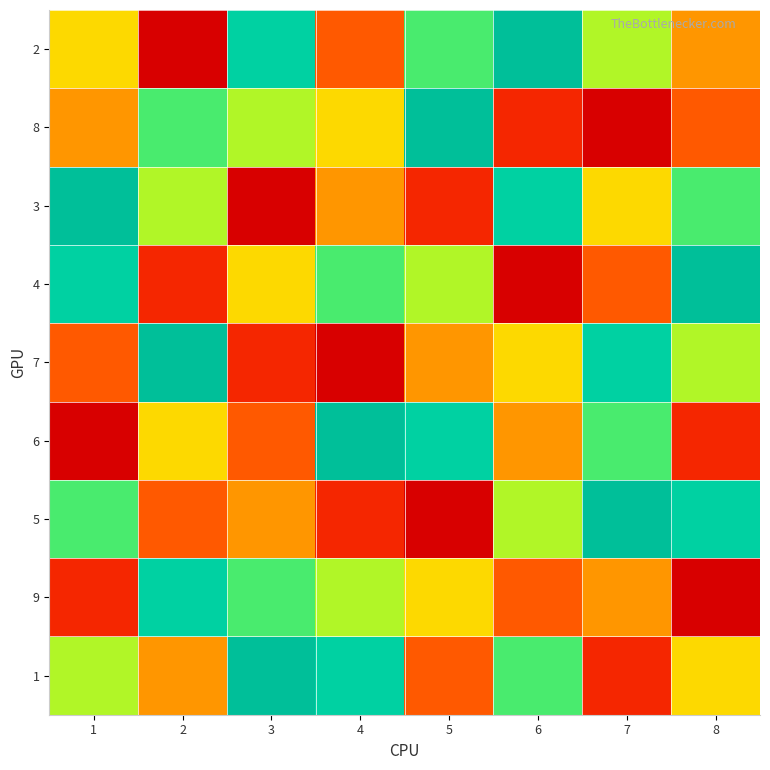

What is the difference between the highest and lowest values at 5?

8